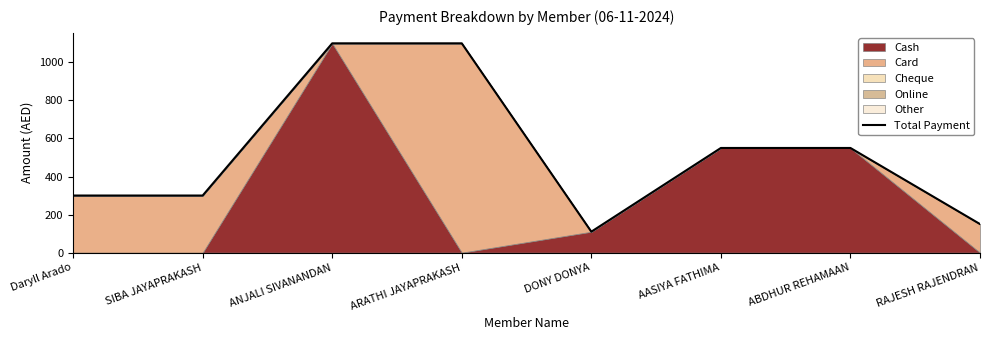

At which category does the chart reach its peak across all series?

ANJALI SIVANANDAN